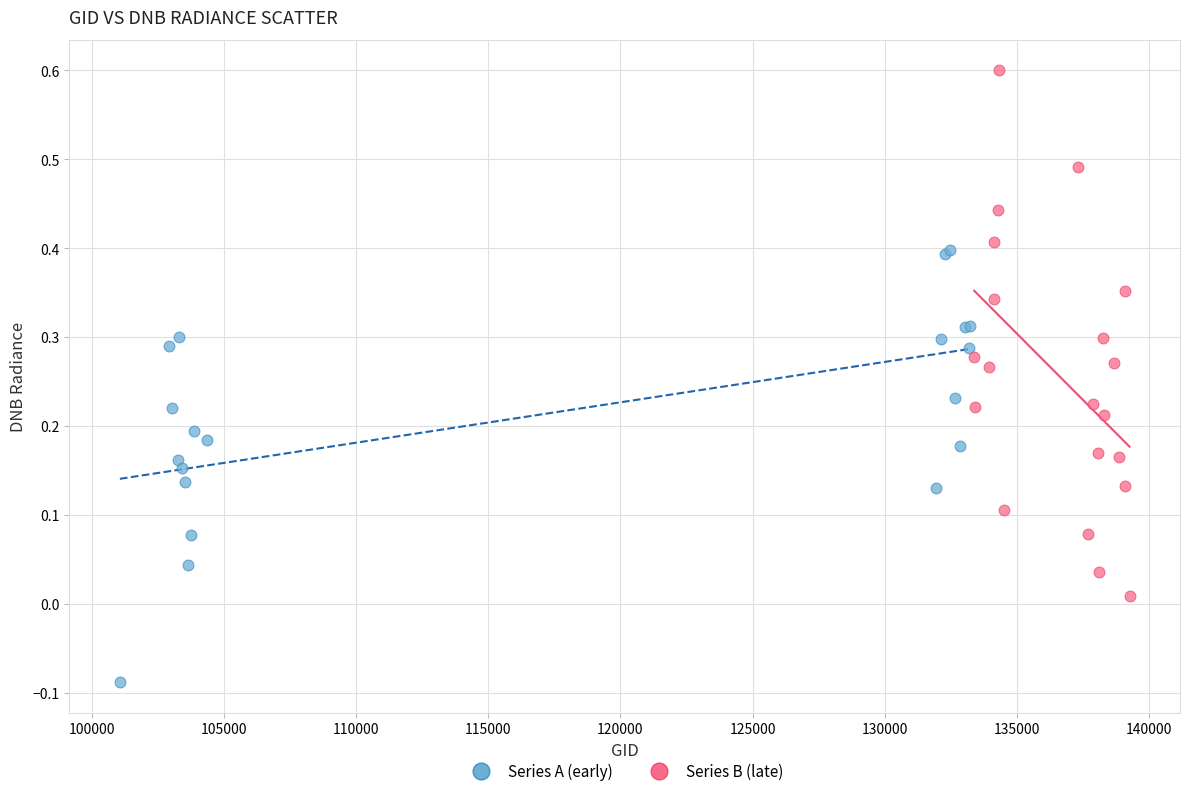

Which series reaches the minimum Y coordinate?

Series A (early)